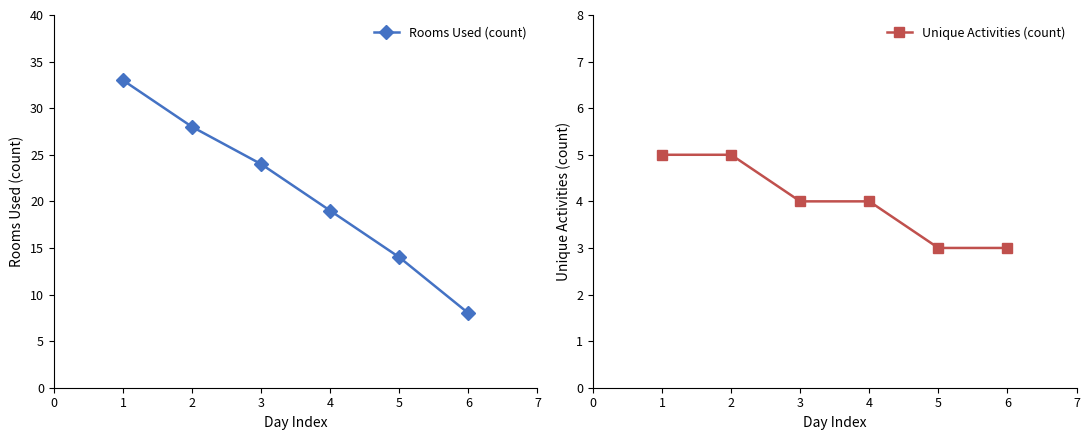

The Unique Activities (count) series shows 5 at 5. True or false?

False